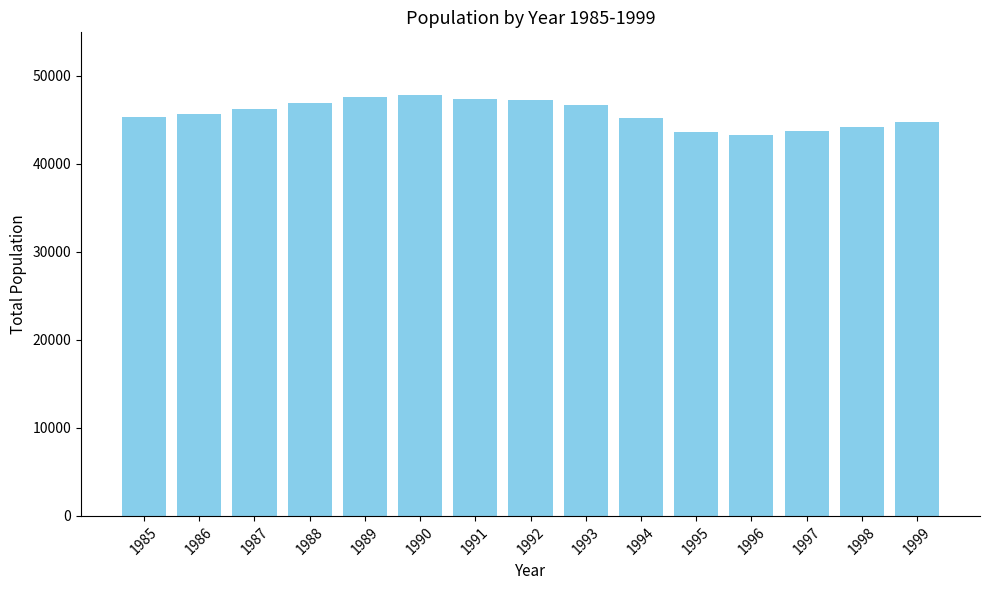

True or false: the data shows 74138 at 1992.

False